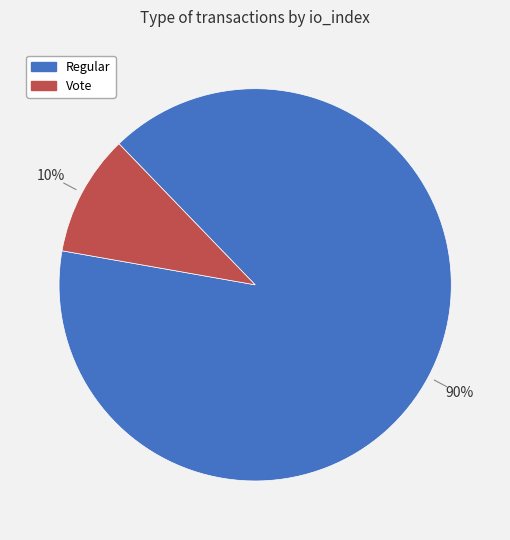

To the nearest percent, what is the difference between the largest and smallest slice percentages?

80%